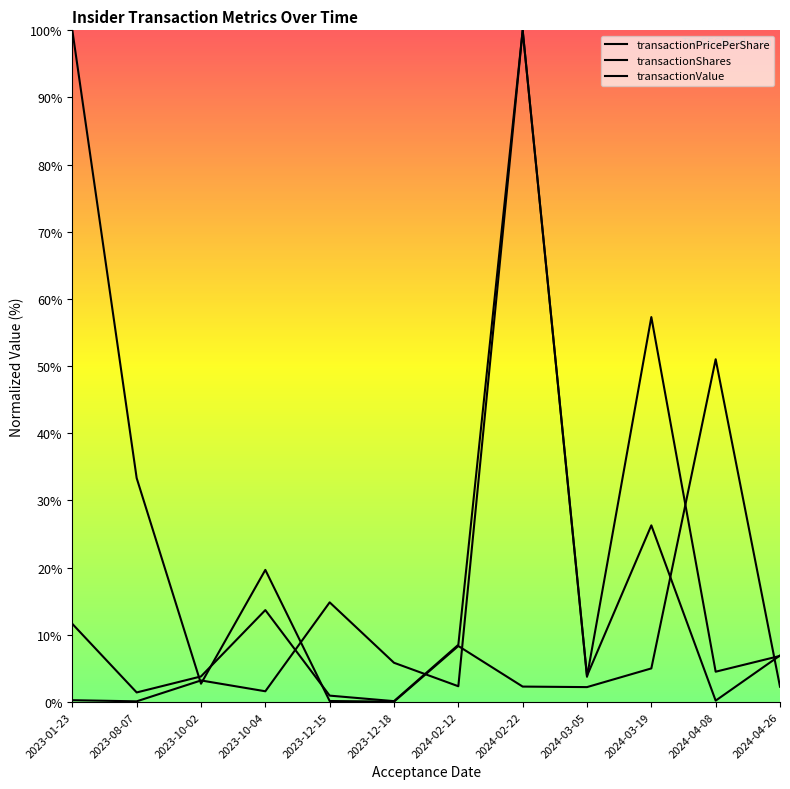

True or false: transactionPricePerShare has more than 0 points higher than both neighbors.

True